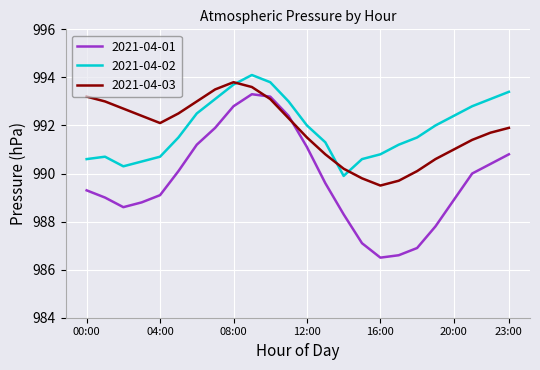

Which series has the widest spread of values?

2021-04-01